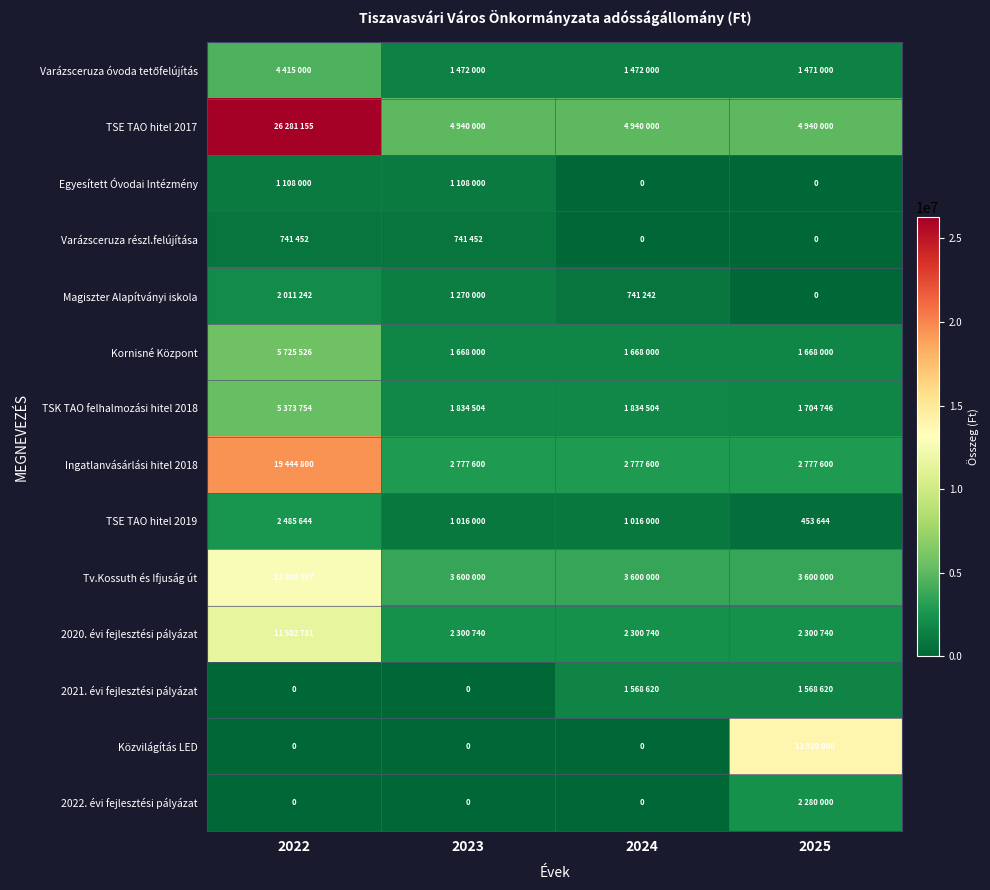

Which series has the widest spread of values?

TSE TAO hitel 2017